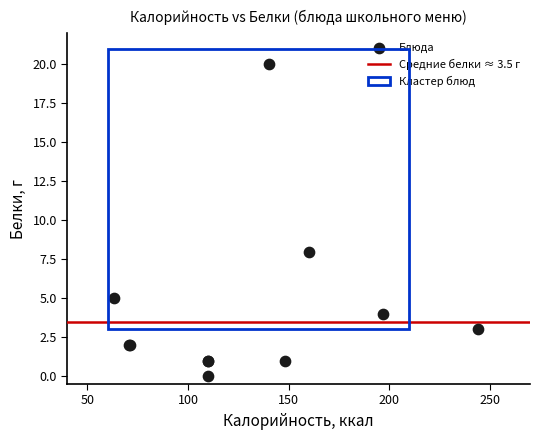

What Y value in the scatter plot is closest to 10?

8